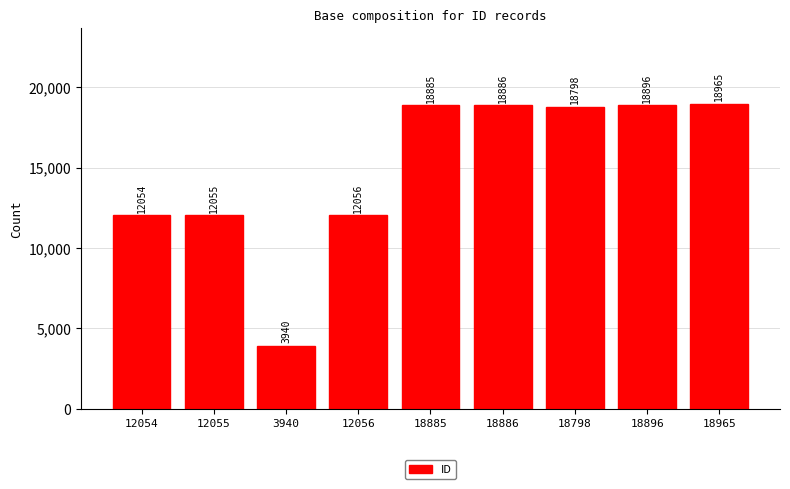

True or false: the data shows 34101 at 18965.

False